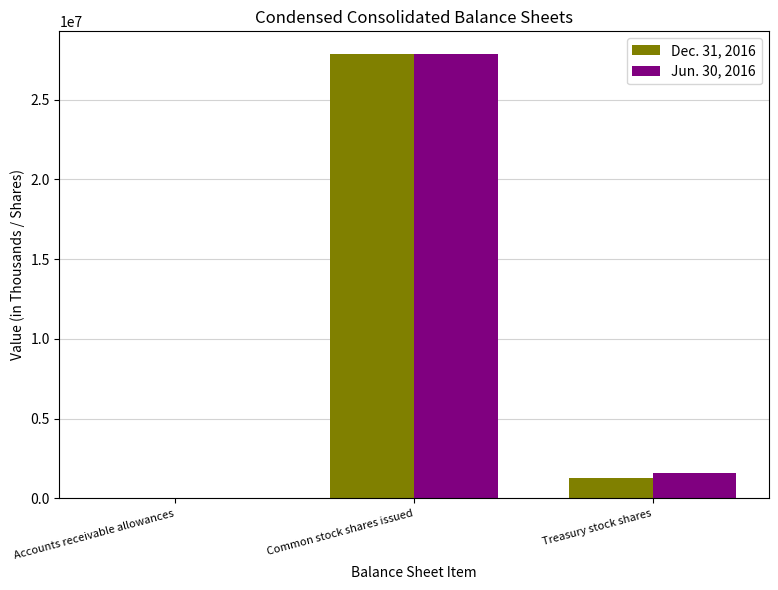

Which series changed the most between Common stock shares issued and Treasury stock shares?

Dec. 31, 2016